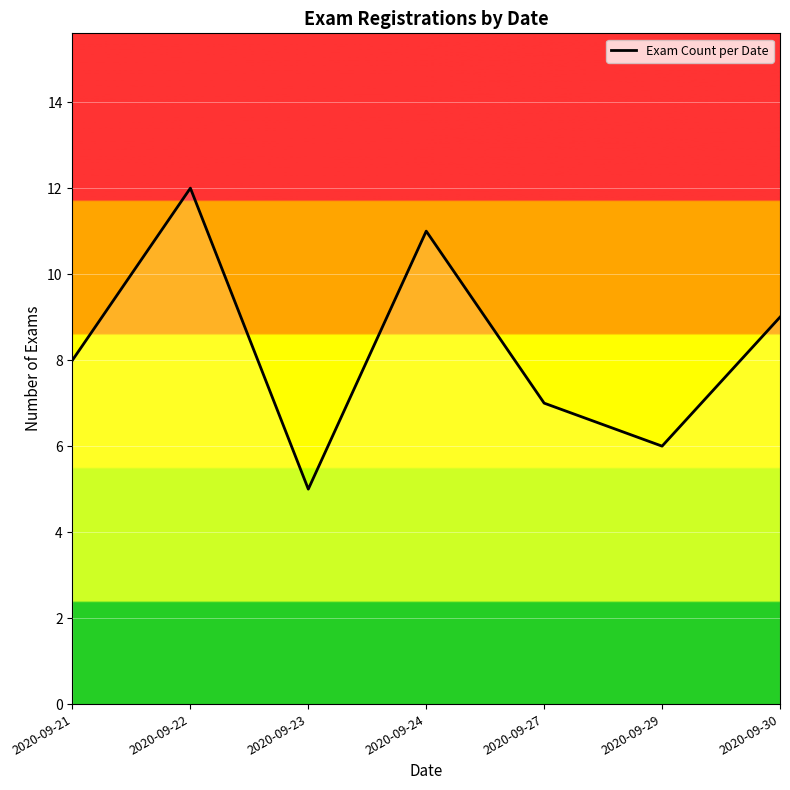

Which category has the highest value across all series?

2020-09-22